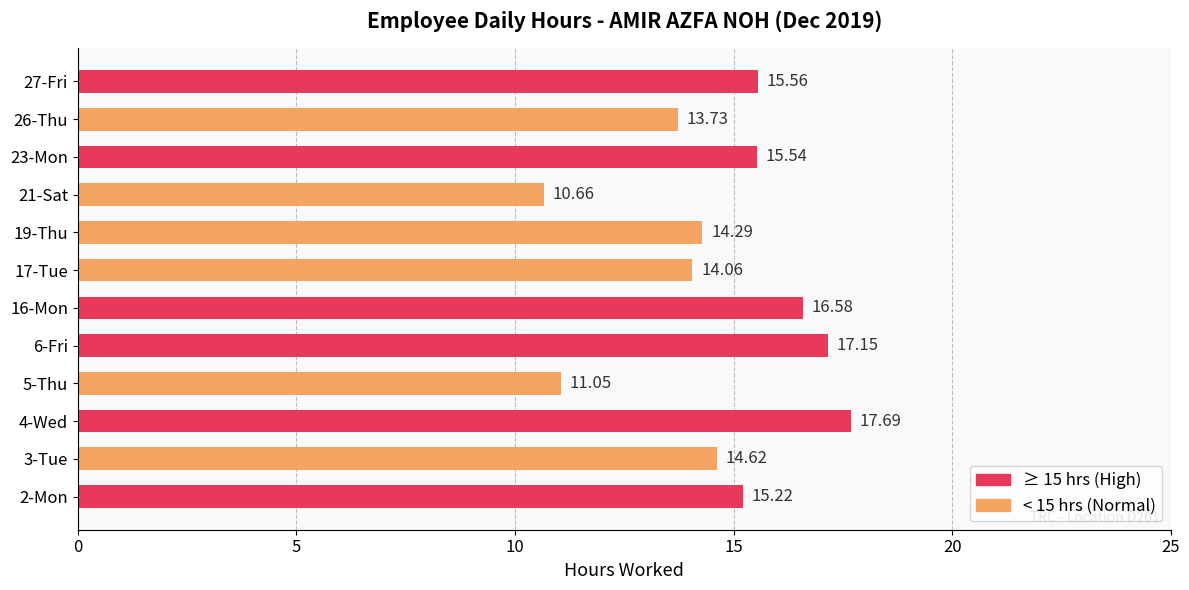

What is the sum of all values?

176.2